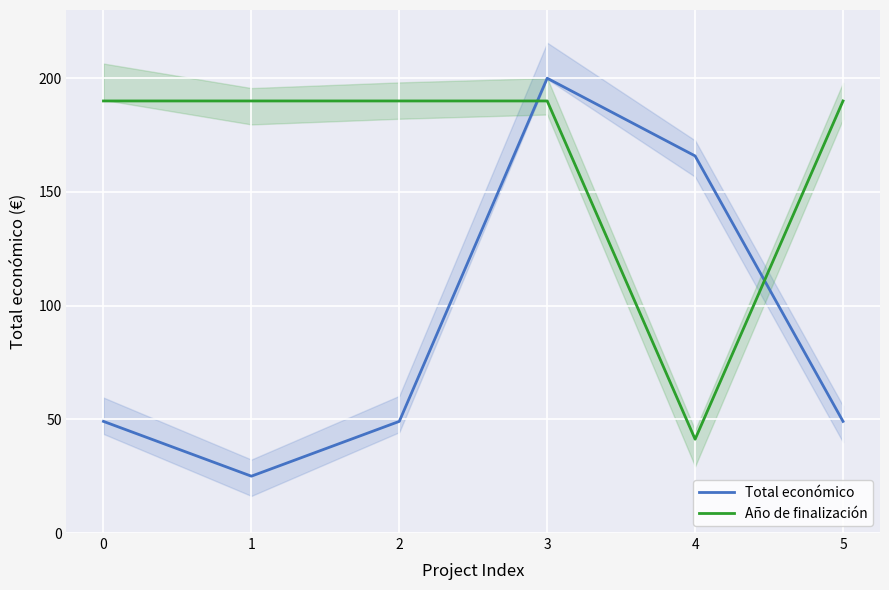

What is the average value of the Año de finalización series?

165.2